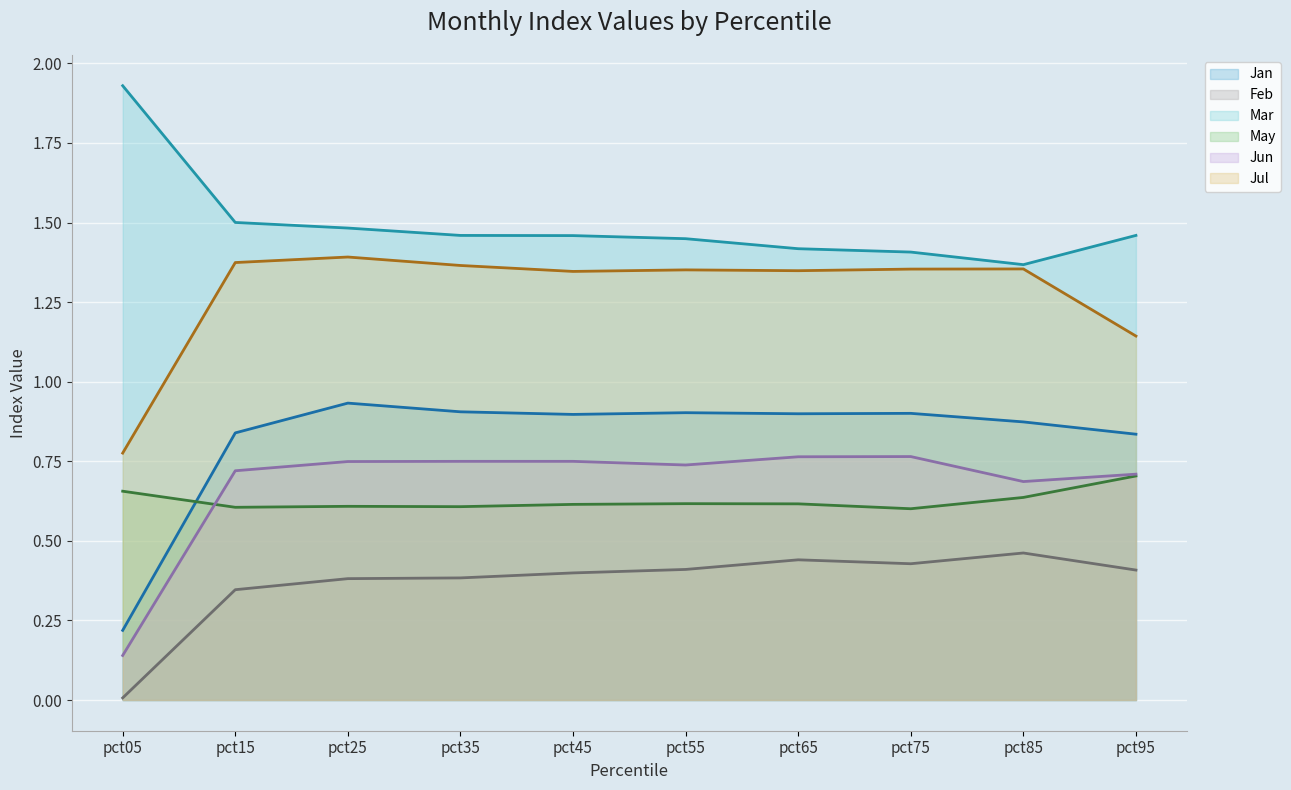

What is the value of the Jul (line) point at the 5th from the left?

1.3